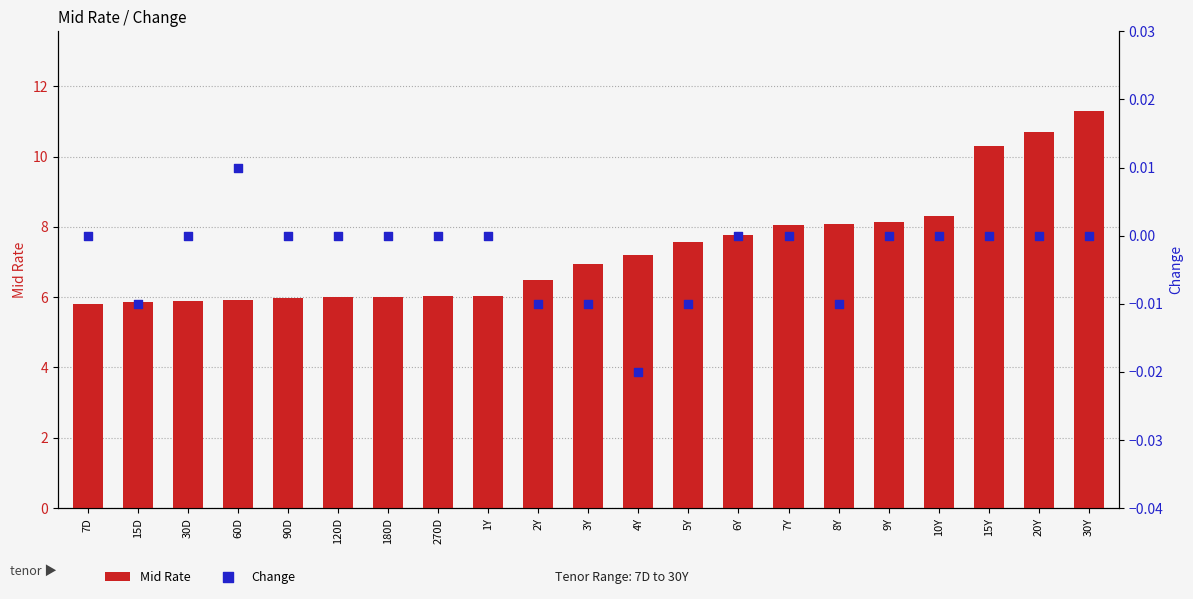

At how many categories does at least one series exceed 2?

21